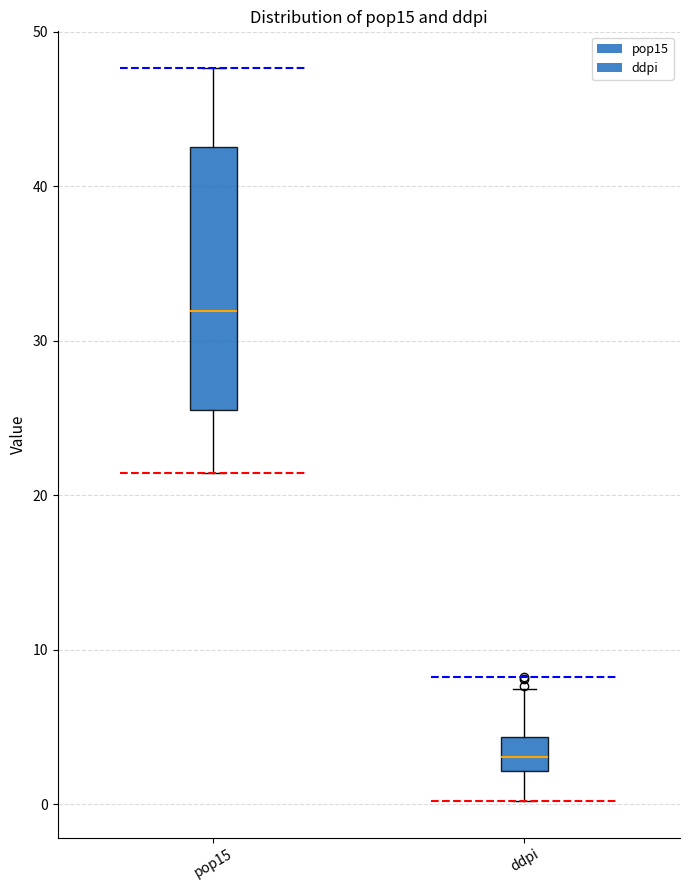

Which box is the tallest, from its lower edge to its upper edge?

pop15